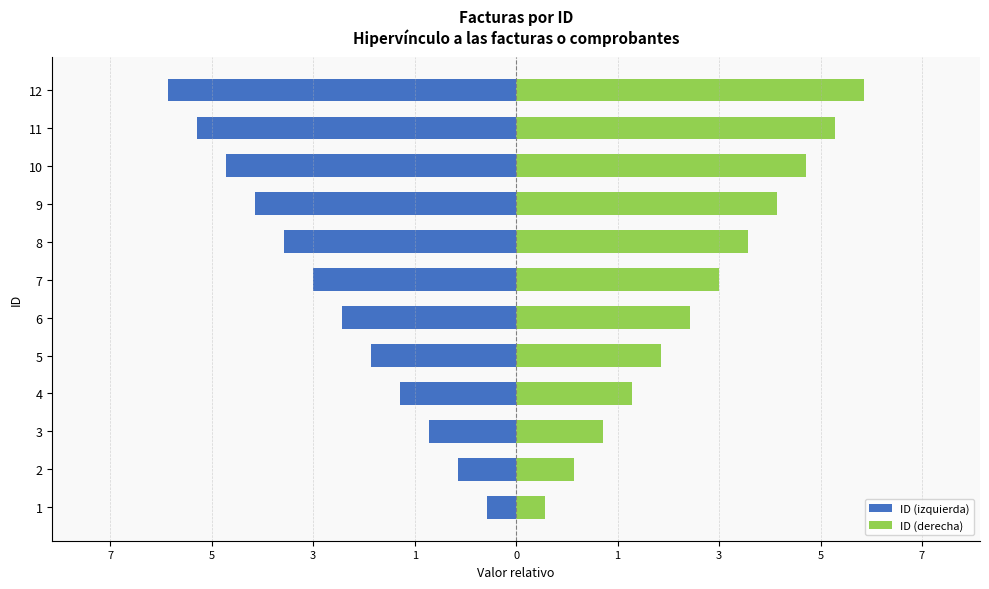

What is the spread (max minus min) of values at 5?

5.0